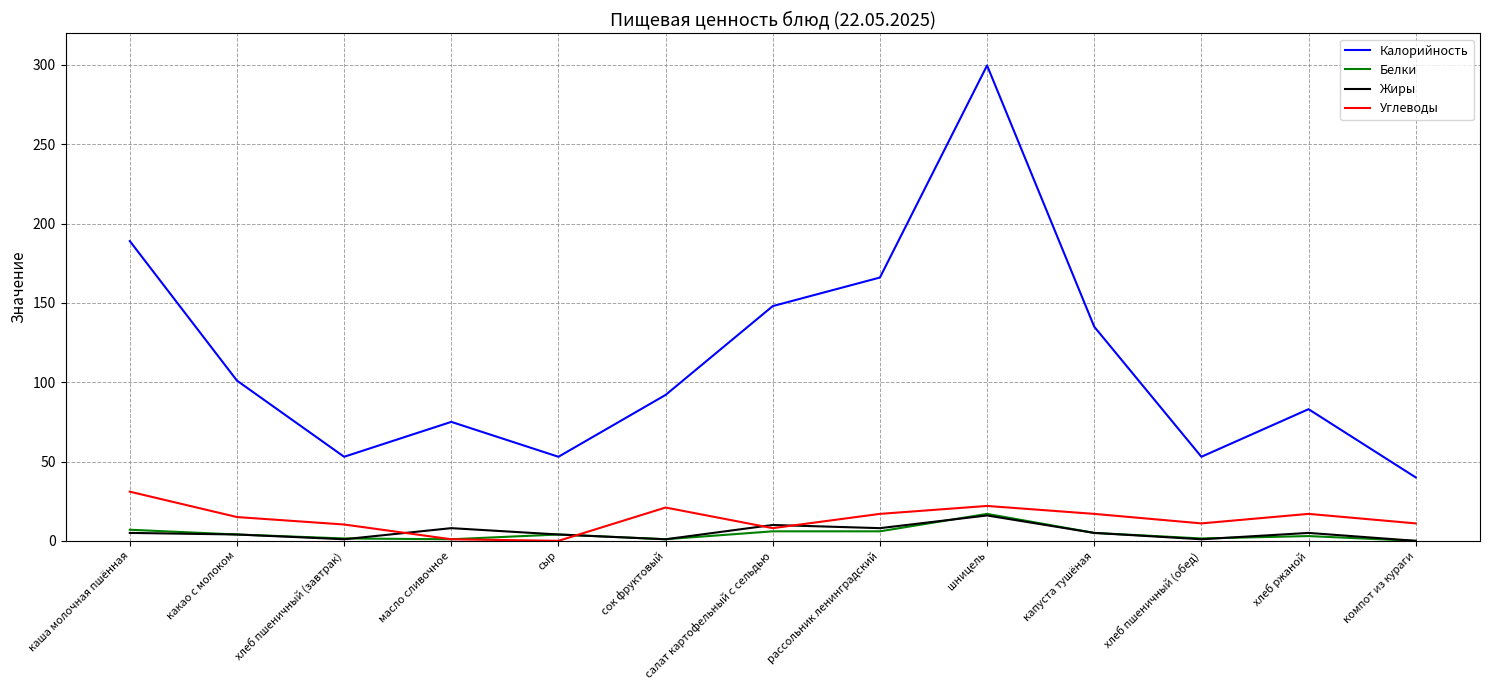

True or false: Калорийность has a value of 53.0 at хлеб пшеничный (завтрак).

True